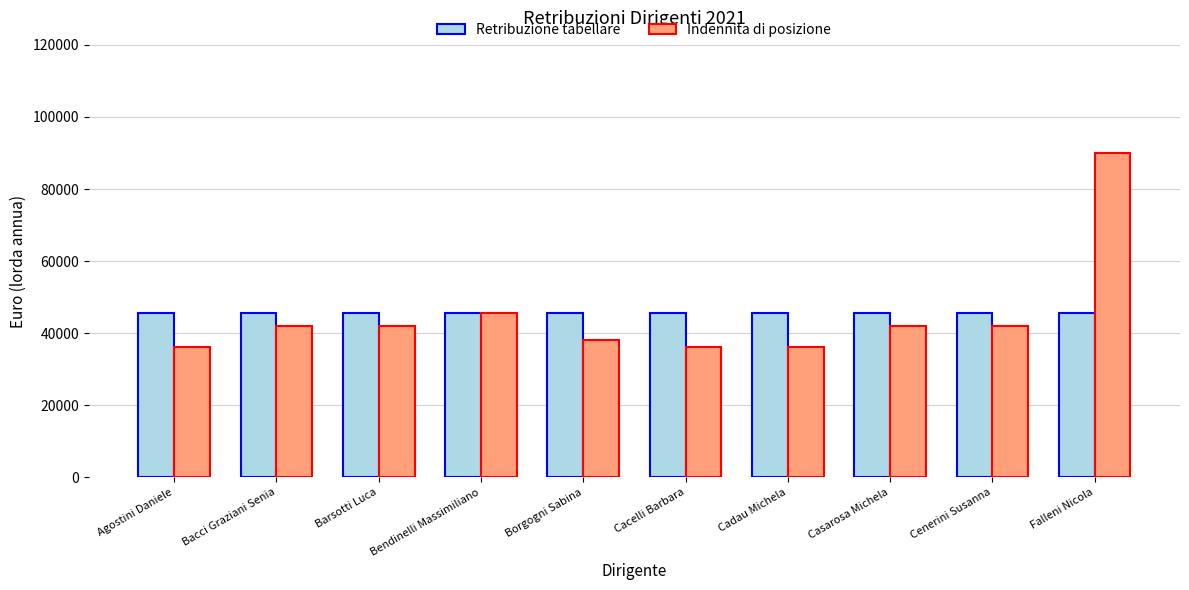

Count the number of categories in the chart.

10